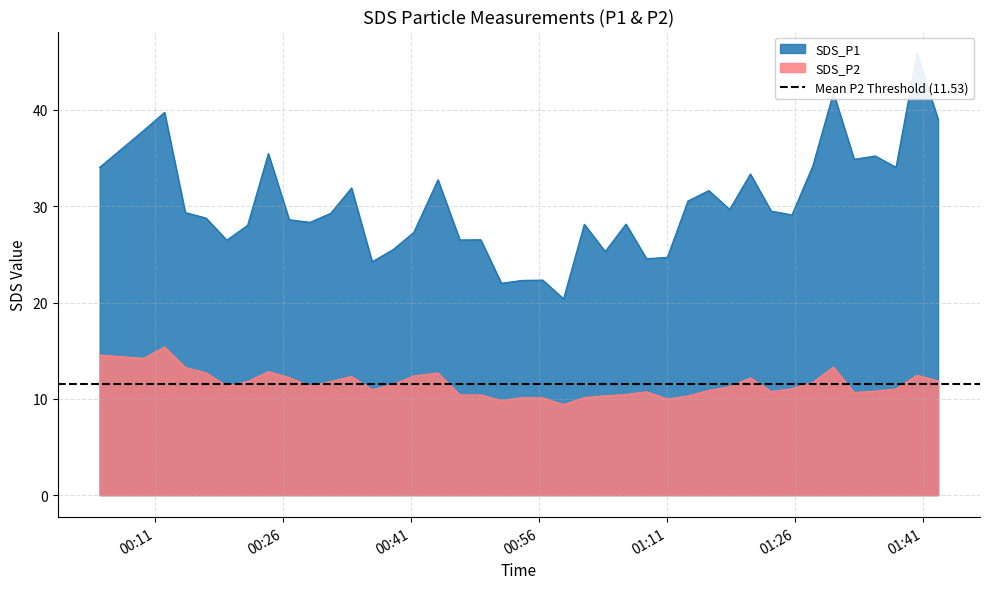

What is the lowest value of the SDS_P2 series?

9.4